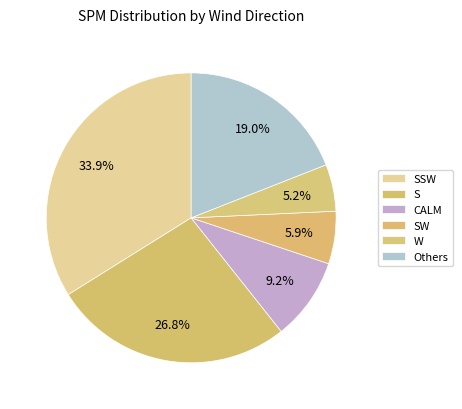

Does any single category account for the majority?

No